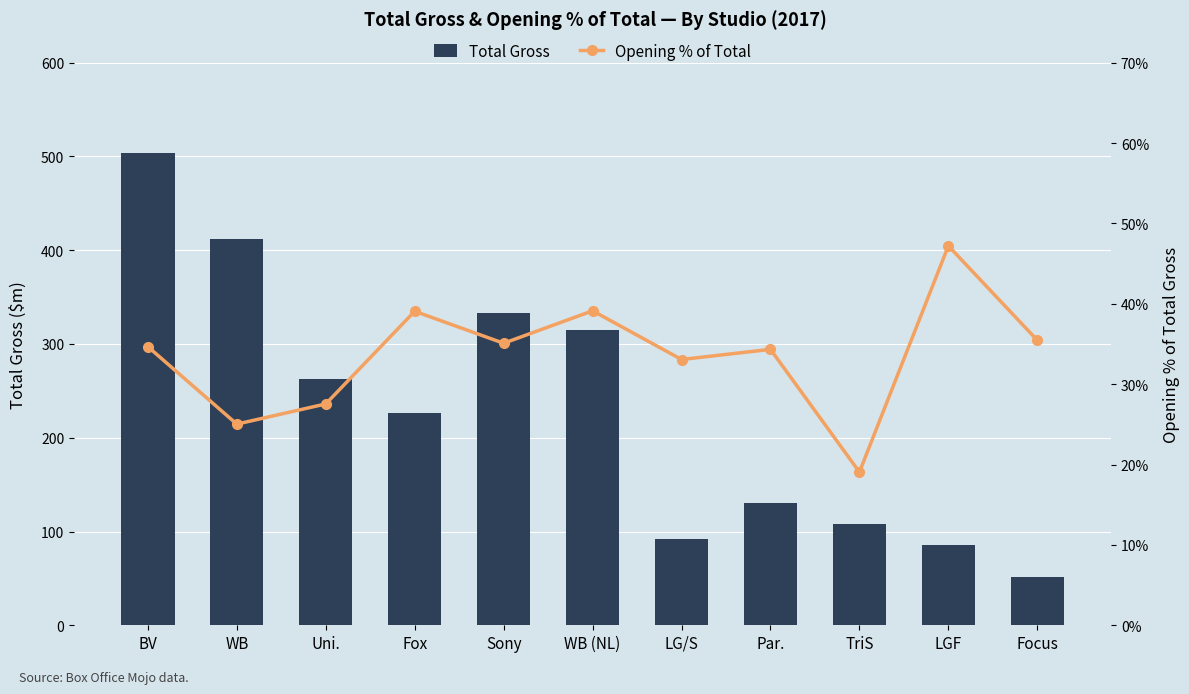

At which label does Opening % of Total reach its minimum?

TriS